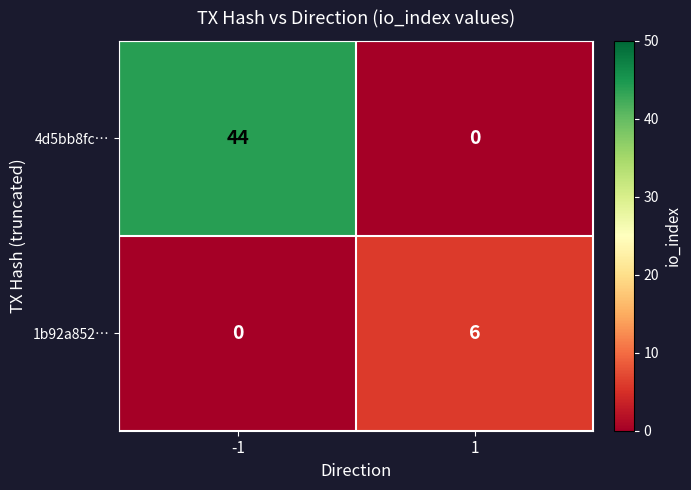

Reading left to right, transcribe all the data shown in this chart.

4d5bb8fc…: 44	0
1b92a852…: 0	6